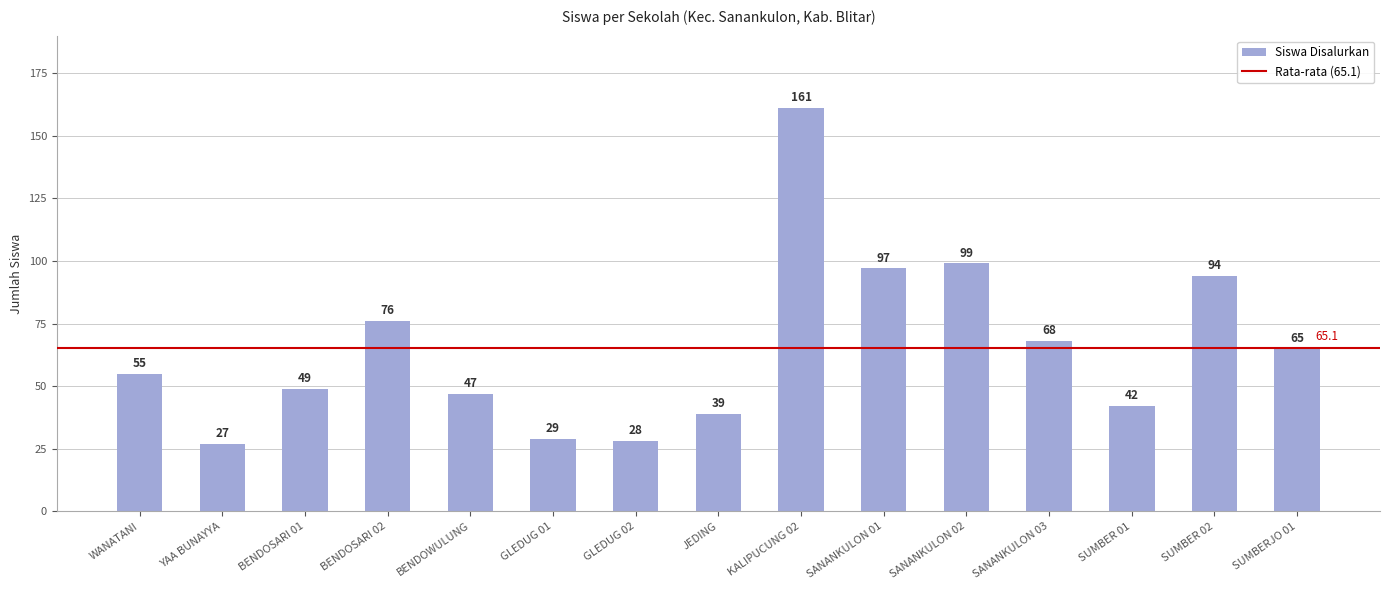

Which label corresponds to the largest value in the chart?

KALIPUCUNG 02